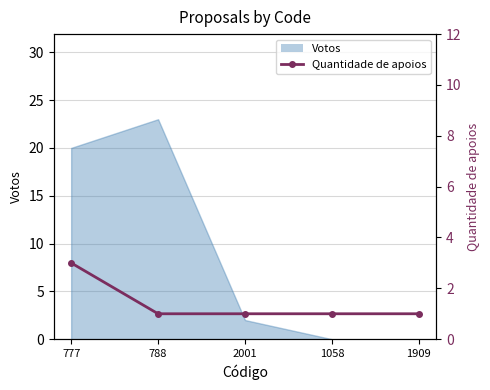

What is the label of the 5th point from the right?

777